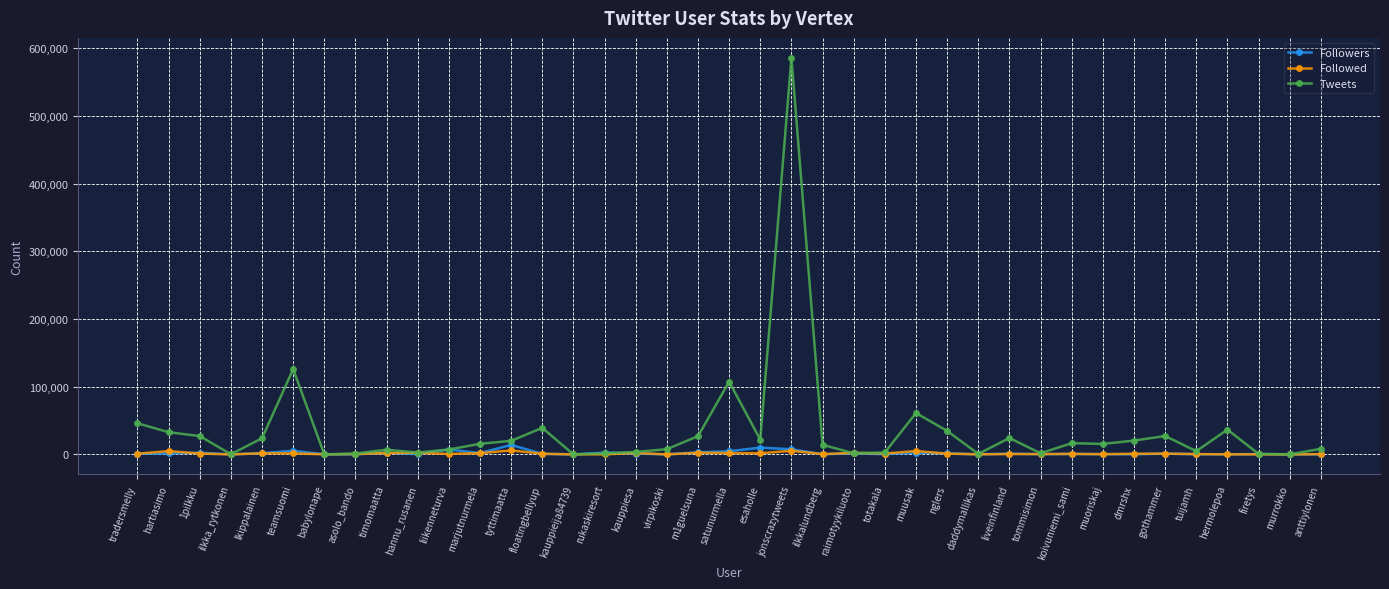

At which category is the sum across all series the highest?

jonscrazytweets